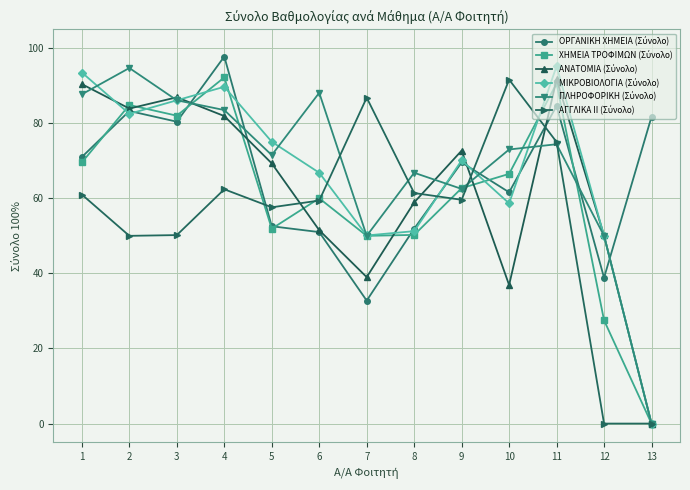

What is the greatest value displayed?

97.8